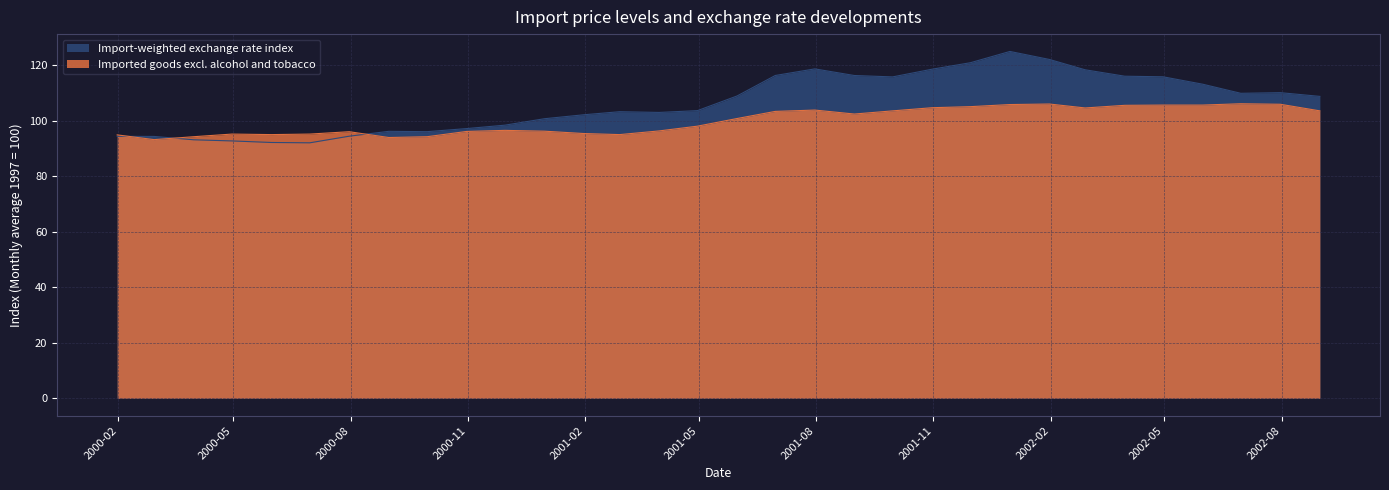

At which label is Import-weighted exchange rate index closest to 108?

2002-08-31